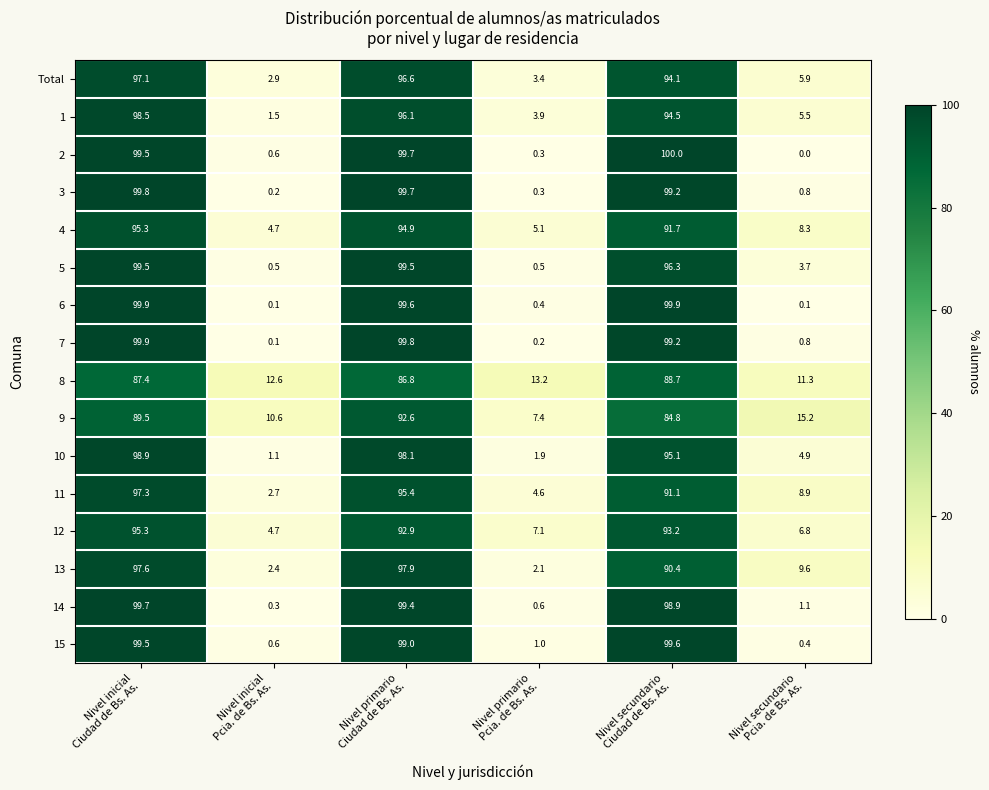

What is the average value of the 12 series?

50.0